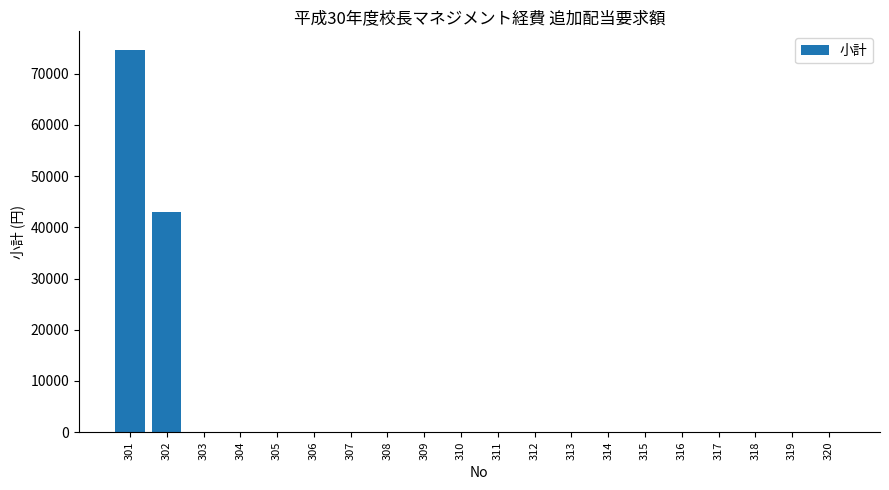

True or false: the data shows 50060 at 303.

False